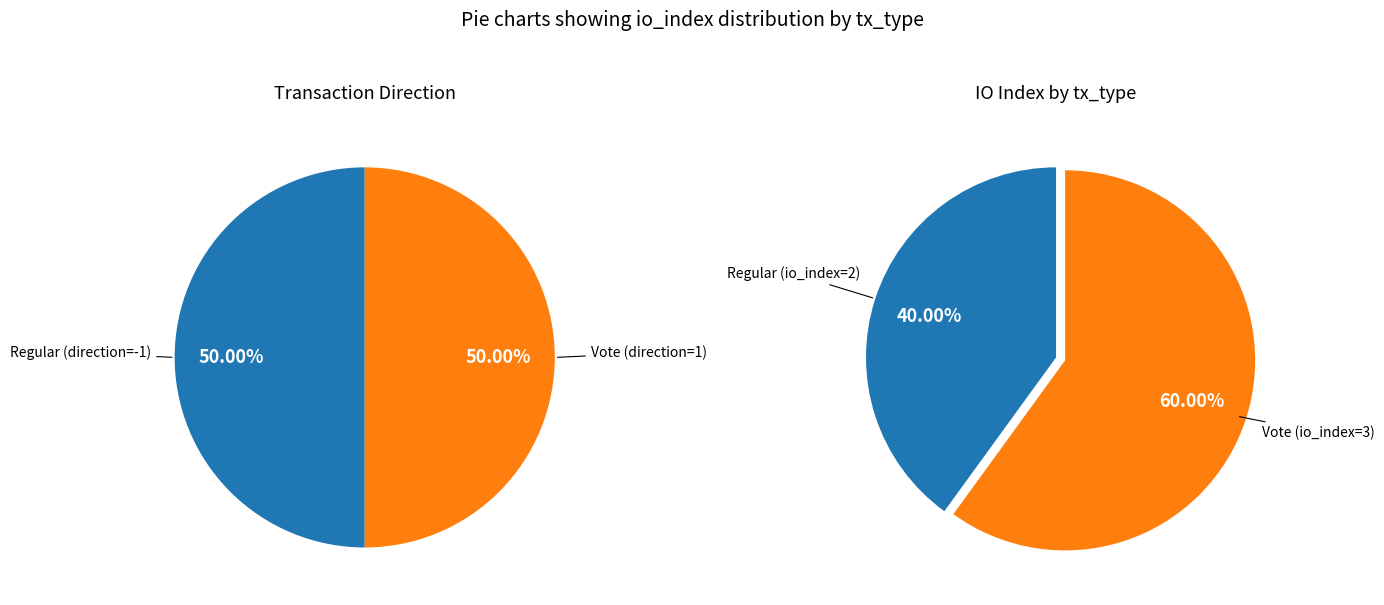

To the nearest percent, what percentage of the pie is Vote?

60%